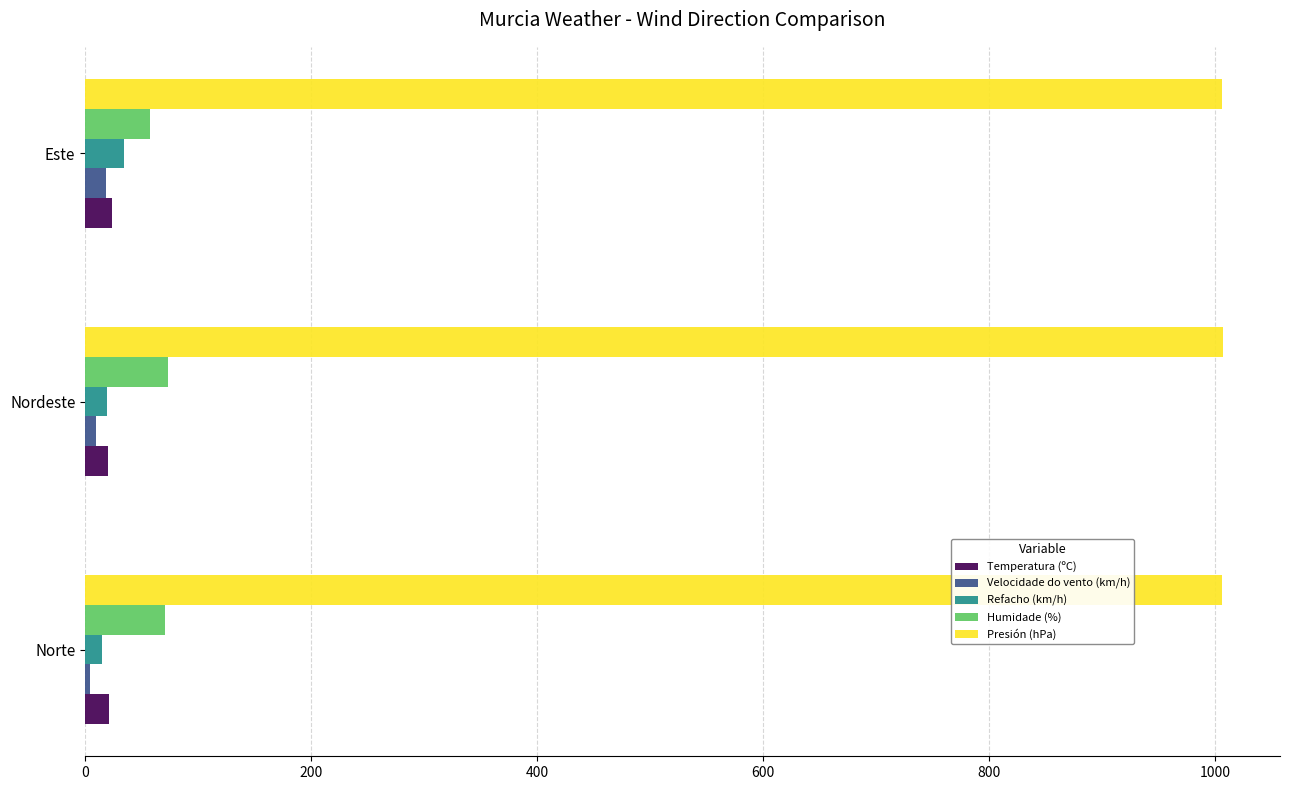

True or false: Humidade (%) has a value of 57.2 at Este.

True